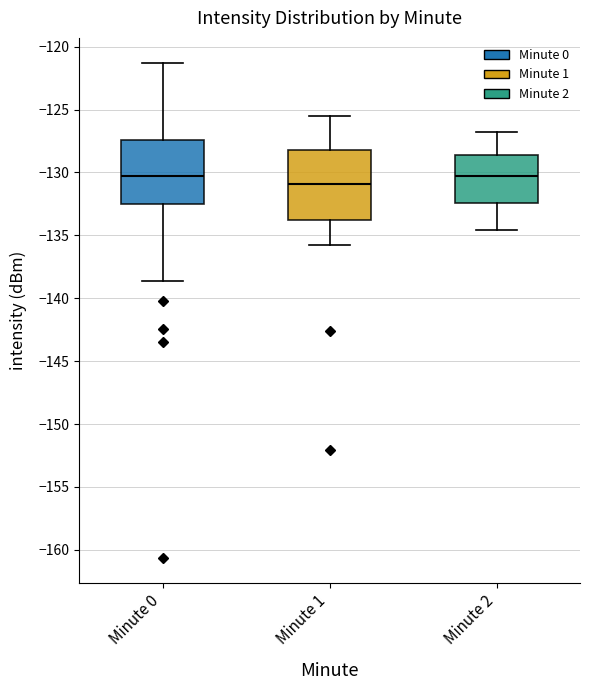

Reading left to right, transcribe this box plot: for each box, give where its median line is, the range the box spans, and where its two whiskers end, as read against the y-axis. The values are not printed on the chart, so give them approximately, as read against the axis.

Minute 0: median -130.5, box -132.5 to -127.5, whiskers -138.5 to -121.5
Minute 1: median -131.0, box -134.0 to -128.0, whiskers -136.0 to -125.5
Minute 2: median -130.5, box -132.5 to -128.5, whiskers -134.5 to -127.0